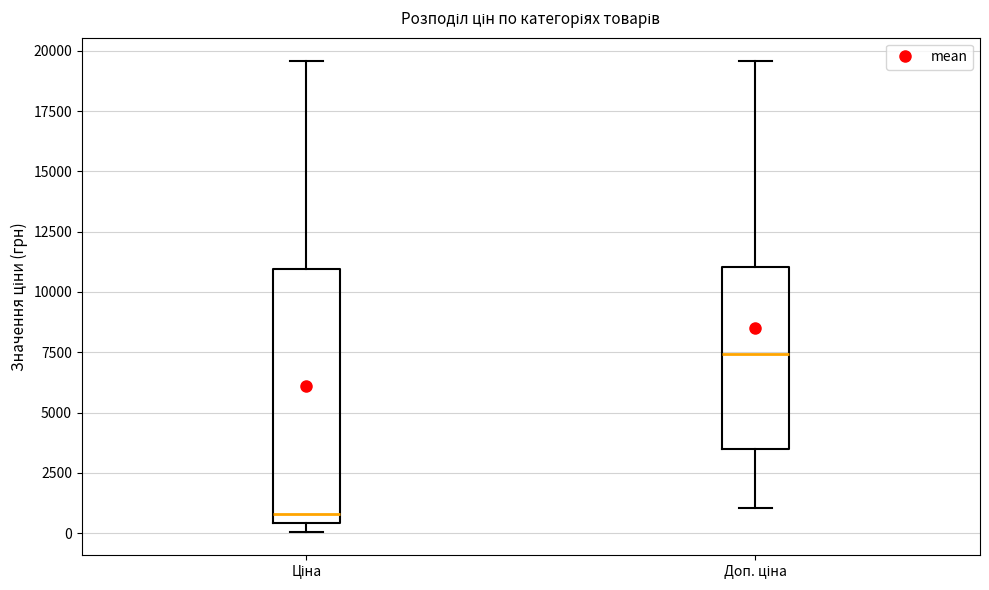

Comparing the boxes themselves (not the whiskers), which one is the tallest?

Ціна